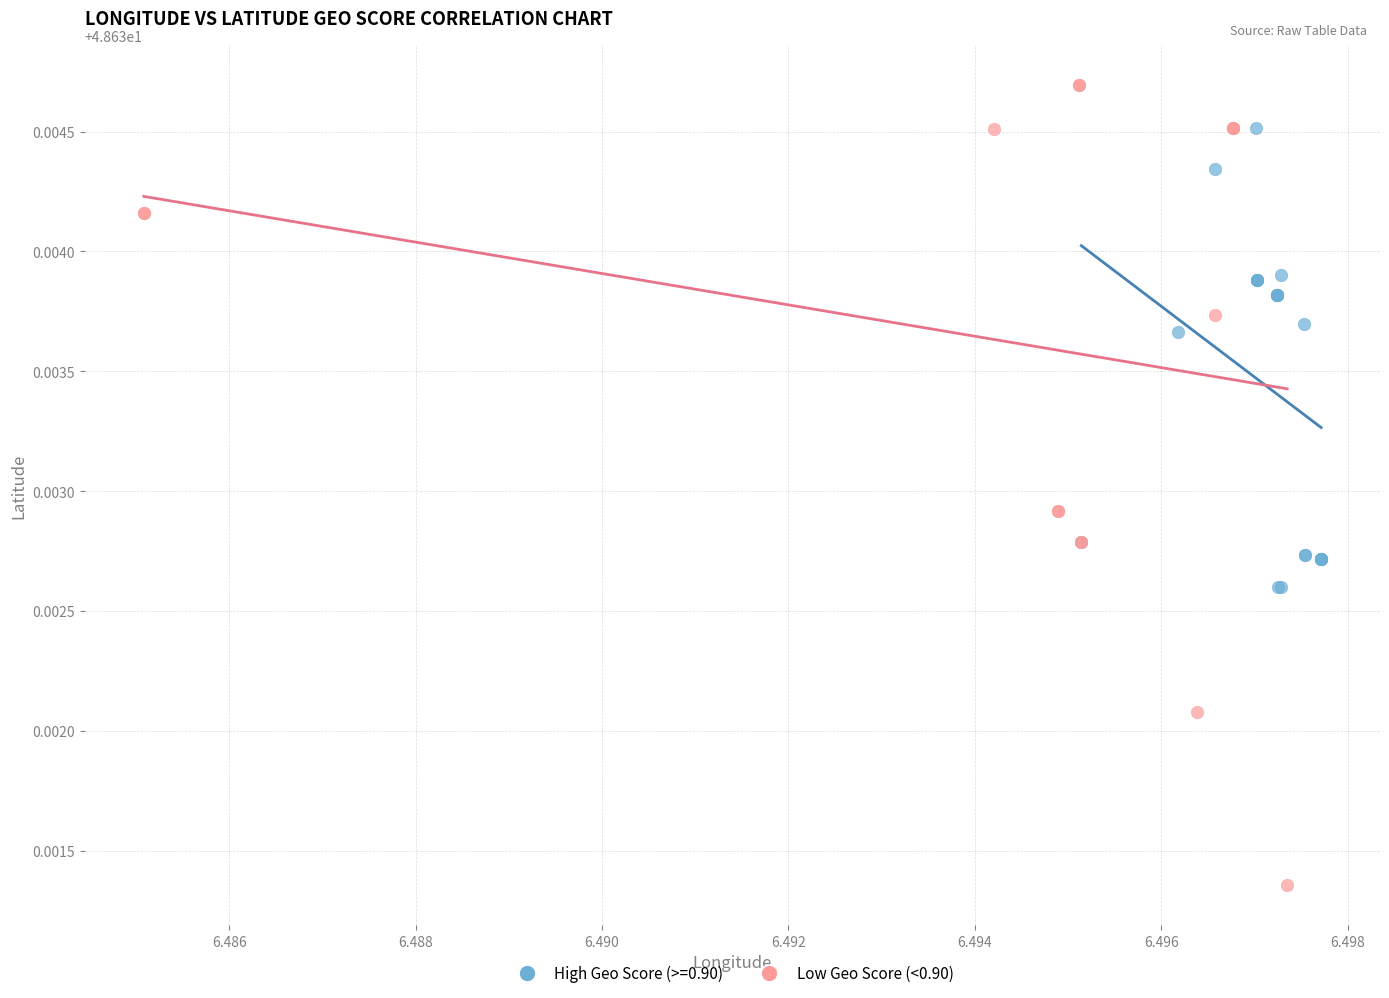

Which series contains the lowest Y value?

Low Geo Score (<0.90)